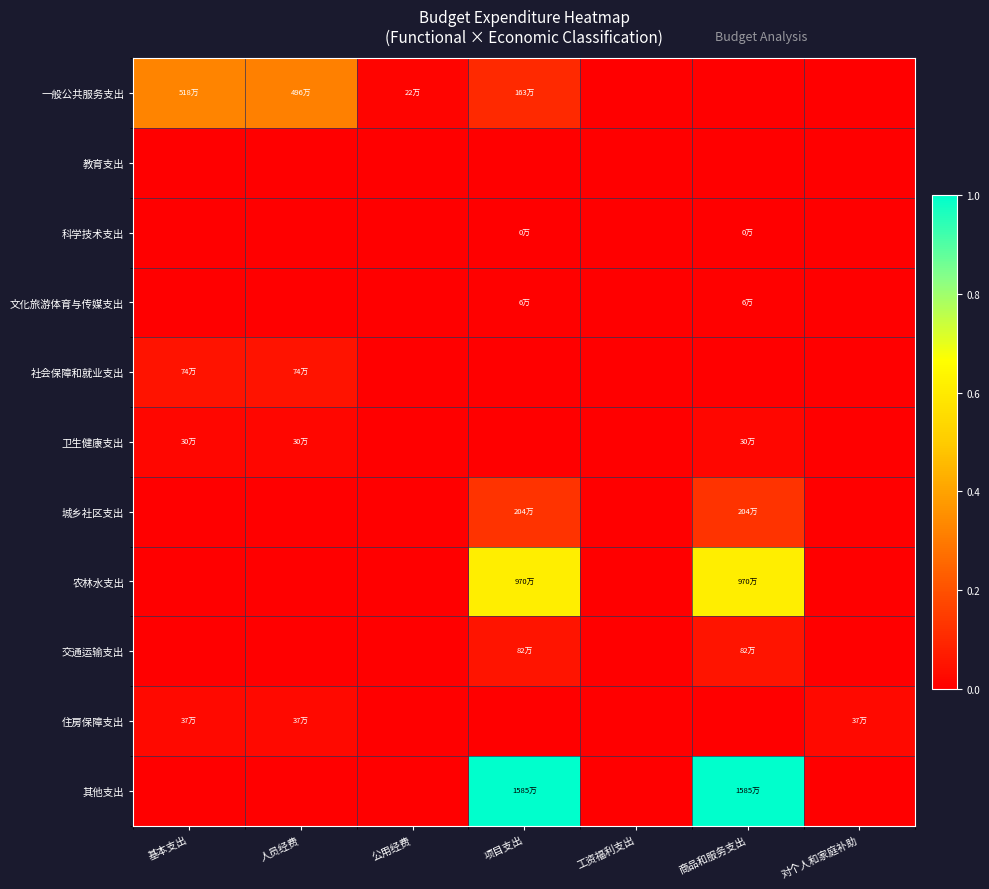

Reading left to right, extract all data points from this chart.

一般公共服务支出: 基本支出=0.3	人员经费=0.3	公用经费=0.0	项目支出=0.1	工资福利支出=0.0	商品和服务支出=0.0	对个人和家庭补助=0.0
教育支出: 基本支出=0.0	人员经费=0.0	公用经费=0.0	项目支出=0.0	工资福利支出=0.0	商品和服务支出=0.0	对个人和家庭补助=0.0
科学技术支出: 基本支出=0.0	人员经费=0.0	公用经费=0.0	项目支出=0.0	工资福利支出=0.0	商品和服务支出=0.0	对个人和家庭补助=0.0
文化旅游体育与传媒支出: 基本支出=0.0	人员经费=0.0	公用经费=0.0	项目支出=0.0	工资福利支出=0.0	商品和服务支出=0.0	对个人和家庭补助=0.0
社会保障和就业支出: 基本支出=0.0	人员经费=0.0	公用经费=0.0	项目支出=0.0	工资福利支出=0.0	商品和服务支出=0.0	对个人和家庭补助=0.0
卫生健康支出: 基本支出=0.0	人员经费=0.0	公用经费=0.0	项目支出=0.0	工资福利支出=0.0	商品和服务支出=0.0	对个人和家庭补助=0.0
城乡社区支出: 基本支出=0.0	人员经费=0.0	公用经费=0.0	项目支出=0.1	工资福利支出=0.0	商品和服务支出=0.1	对个人和家庭补助=0.0
农林水支出: 基本支出=0.0	人员经费=0.0	公用经费=0.0	项目支出=0.6	工资福利支出=0.0	商品和服务支出=0.6	对个人和家庭补助=0.0
交通运输支出: 基本支出=0.0	人员经费=0.0	公用经费=0.0	项目支出=0.1	工资福利支出=0.0	商品和服务支出=0.1	对个人和家庭补助=0.0
住房保障支出: 基本支出=0.0	人员经费=0.0	公用经费=0.0	项目支出=0.0	工资福利支出=0.0	商品和服务支出=0.0	对个人和家庭补助=0.0
其他支出: 基本支出=0.0	人员经费=0.0	公用经费=0.0	项目支出=1.0	工资福利支出=0.0	商品和服务支出=1.0	对个人和家庭补助=0.0